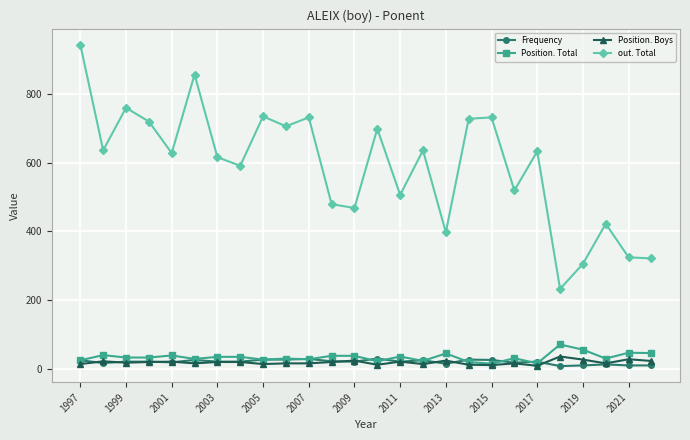

Which series has the largest total across all categories?

out. Total